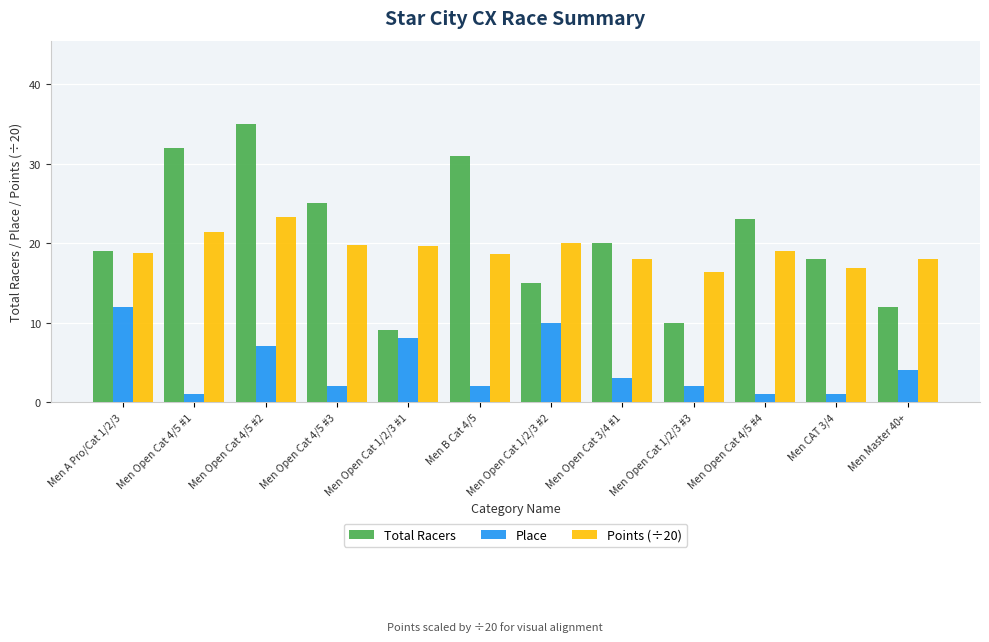

What is the value of the Total Racers bar at the 7th from the left?

15.0